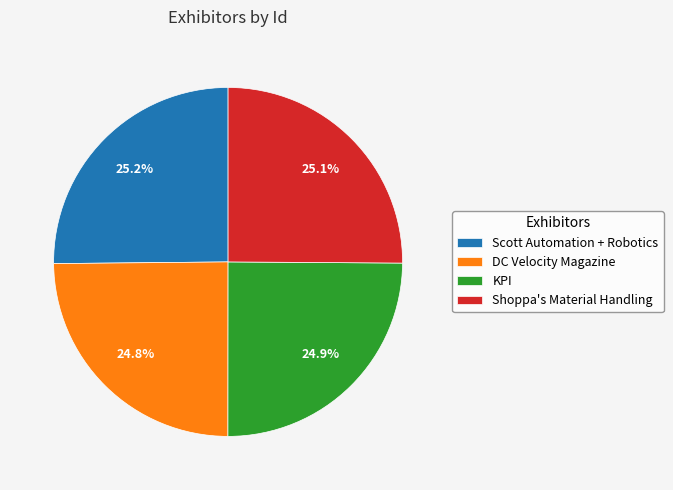

To the nearest percent, what portion does KPI represent?

25%